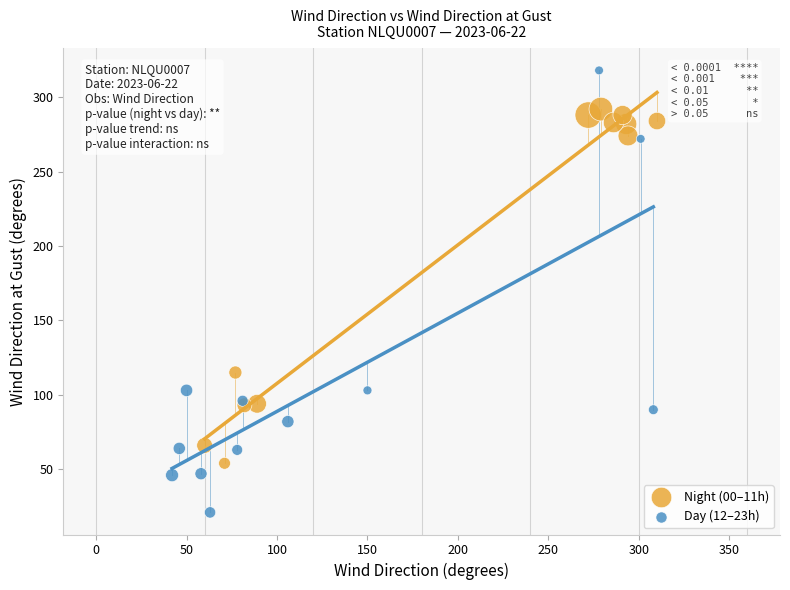

Which series reaches the maximum Y coordinate?

Day (12–23h)